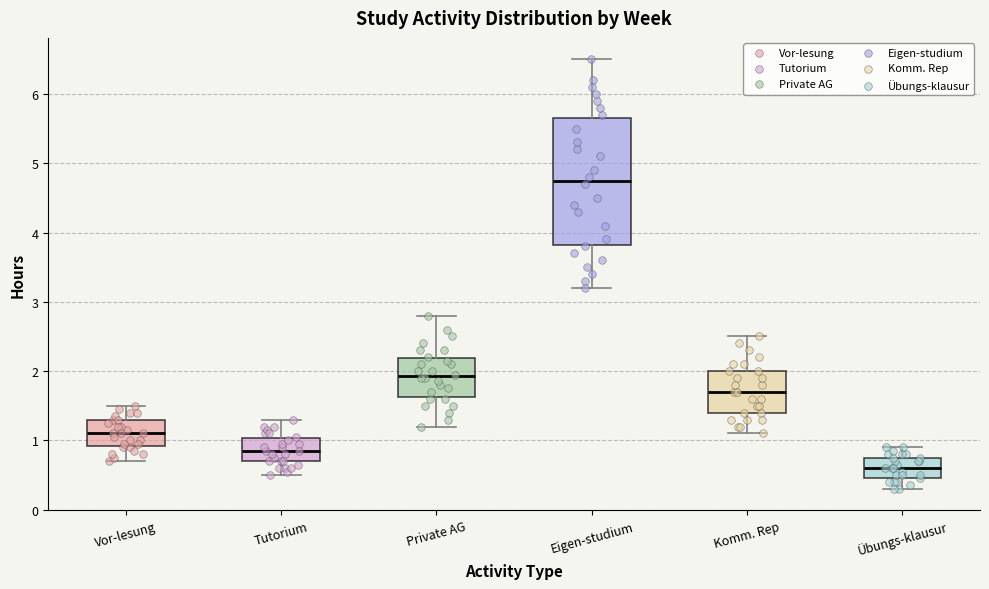

Where is the upper edge of the box for Vor-lesung on the y-axis? The values are not printed on the chart, so give them approximately, as read against the axis.

1.3